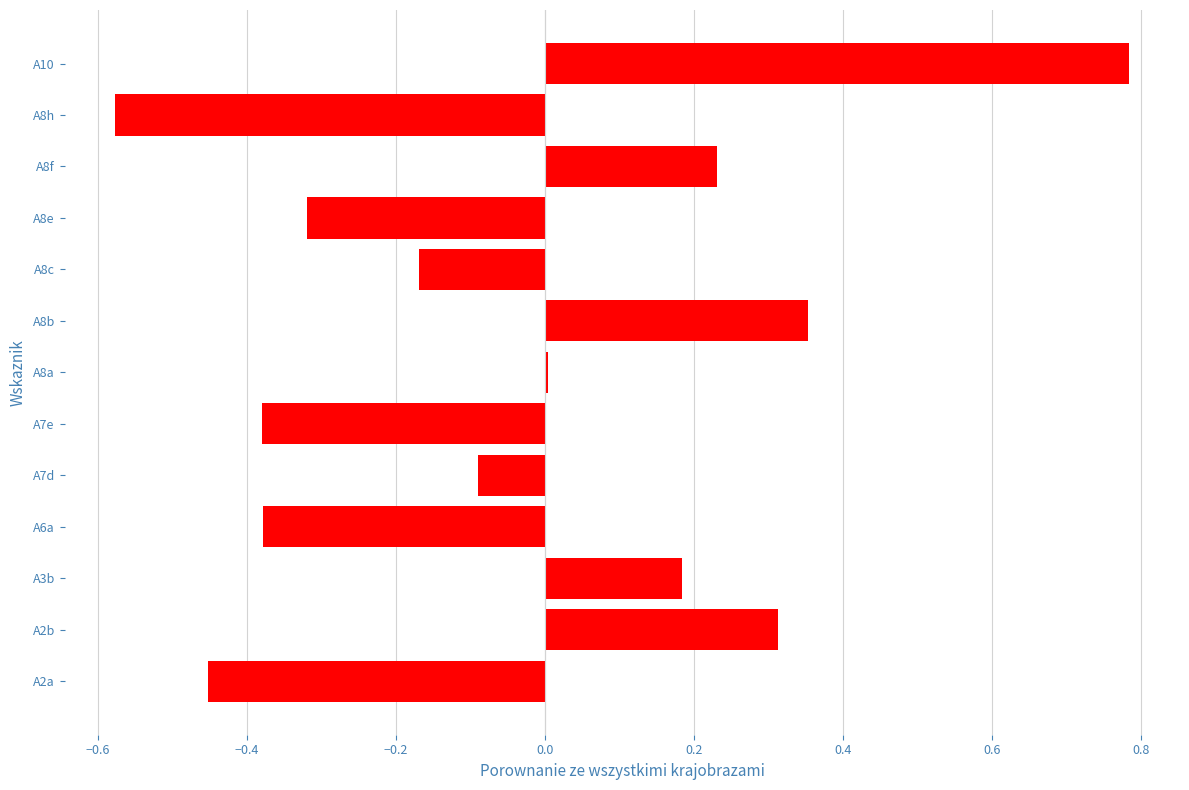

What is the sum of the values at A7e and A6a?

-0.8